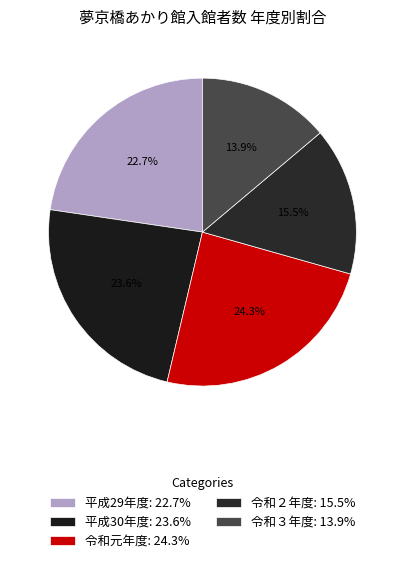

What is the smallest slice in the pie chart?

令和３年度